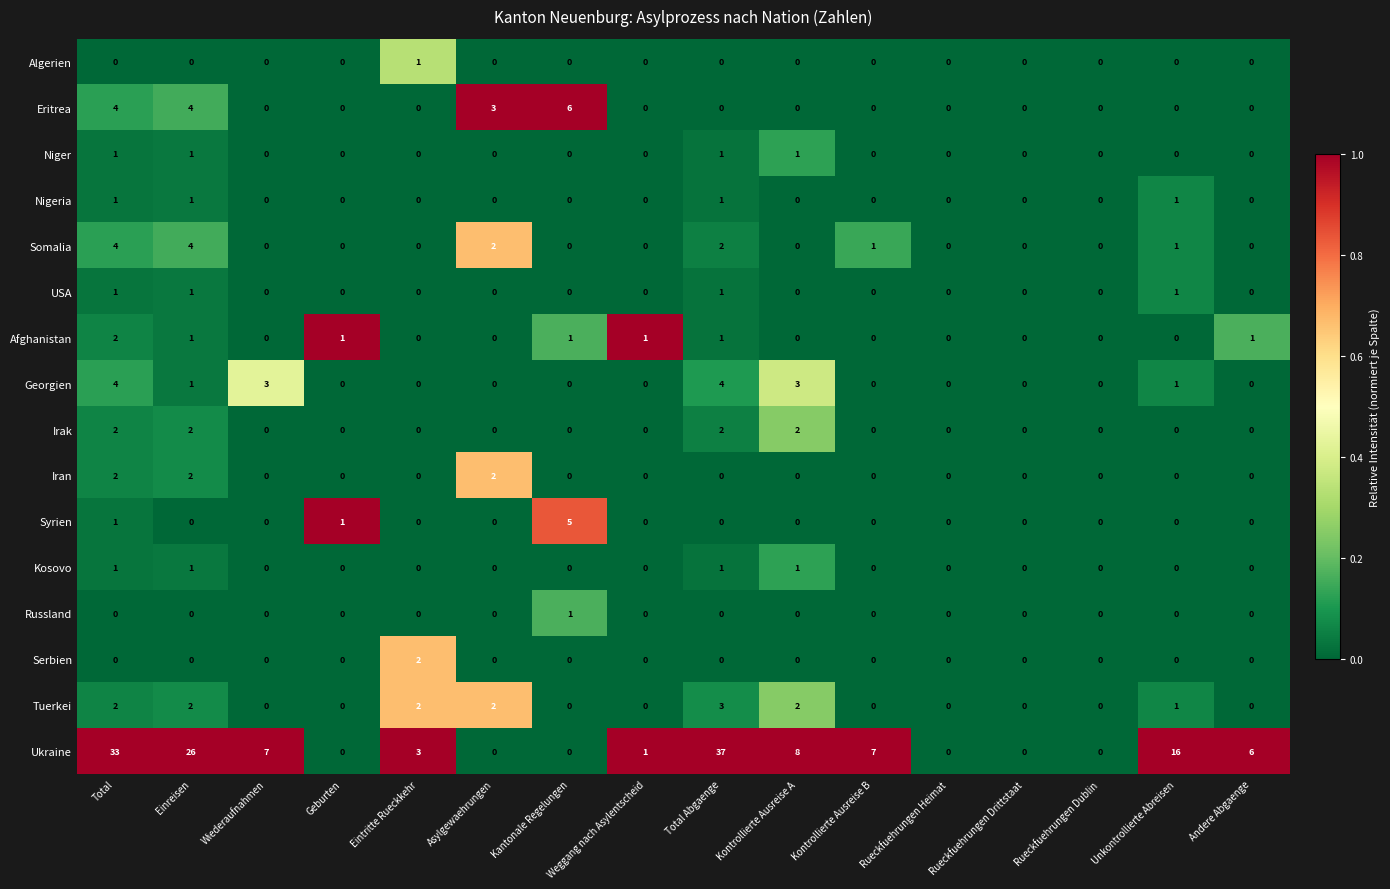

Which series has the largest range (max minus min)?

Ukraine